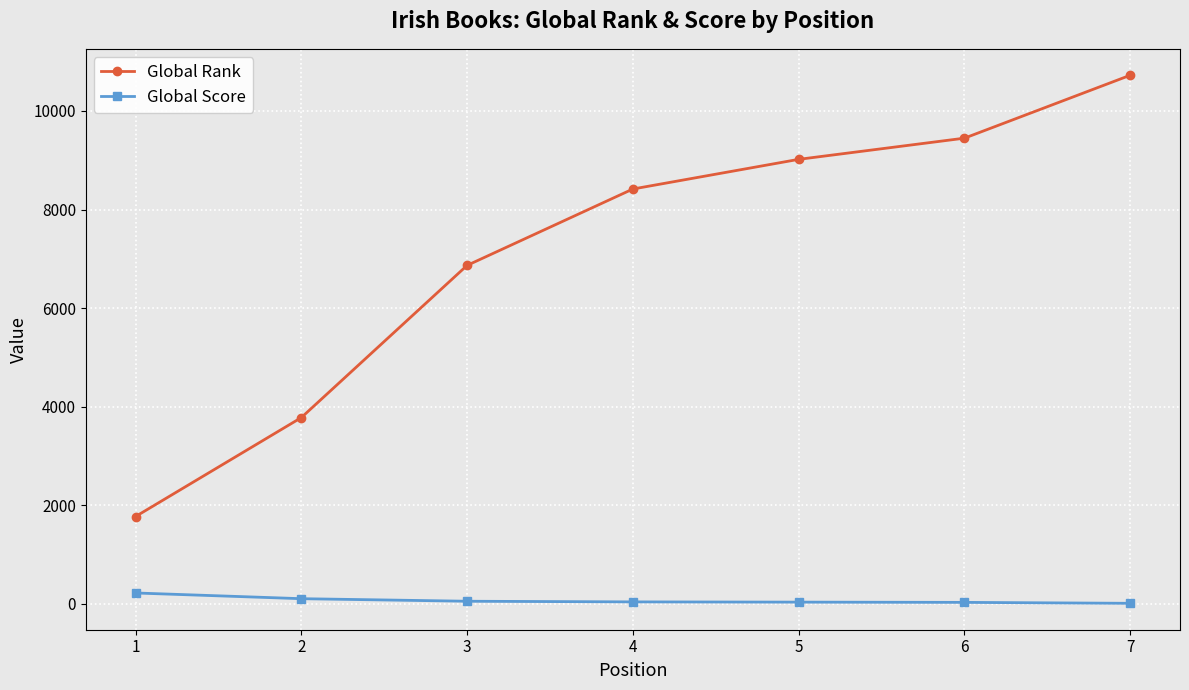

List the series in order of their peak value, lowest first.

Global Score, Global Rank